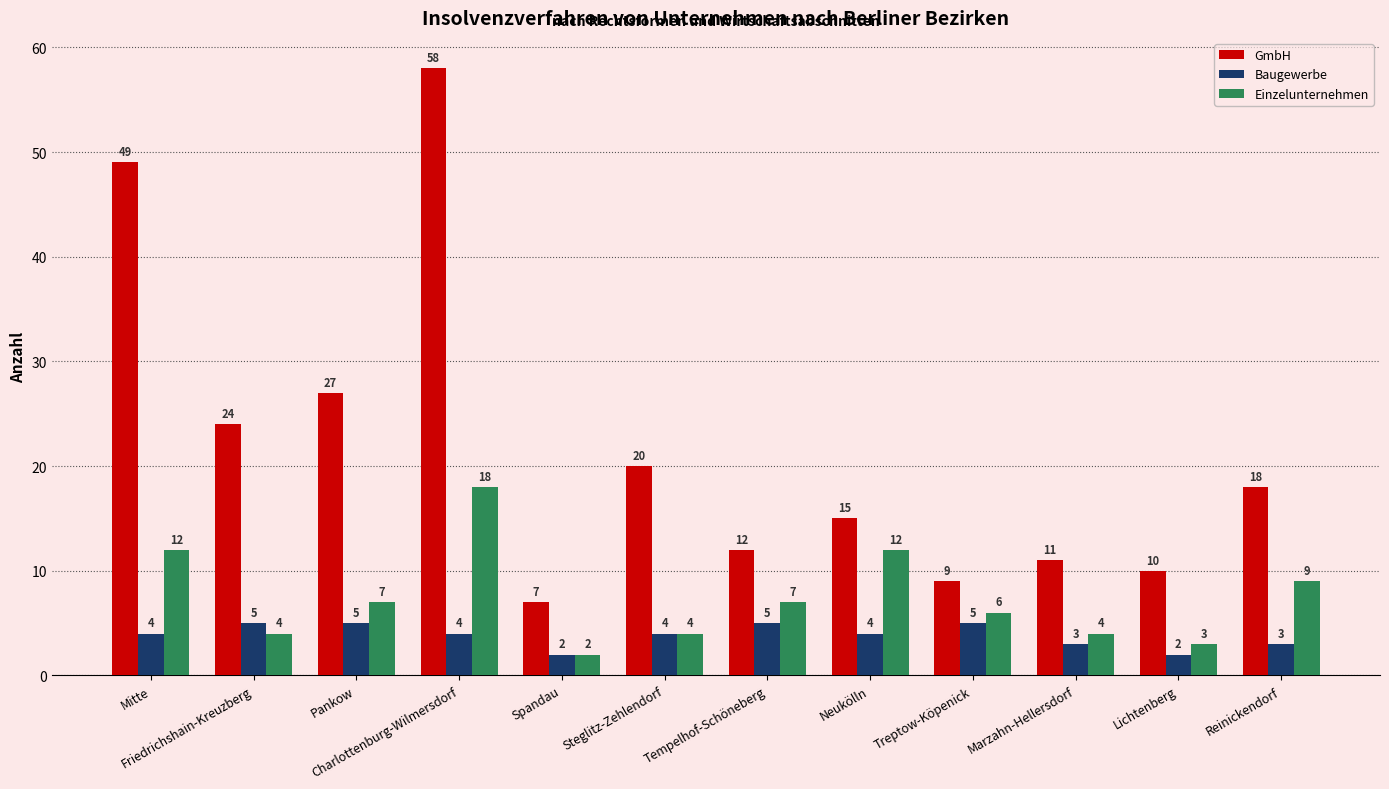

How many groups of bars are there?

12